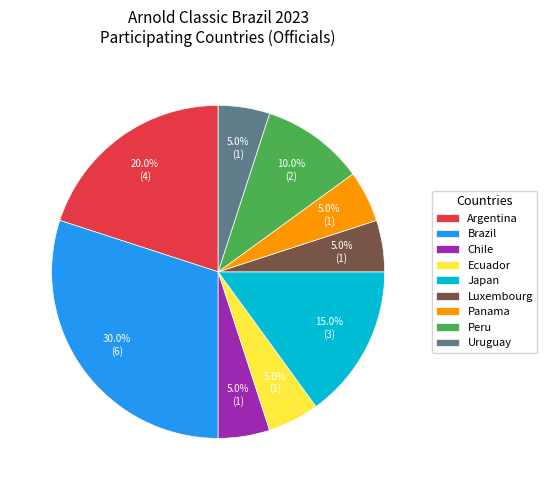

Is there a majority slice in this chart?

No